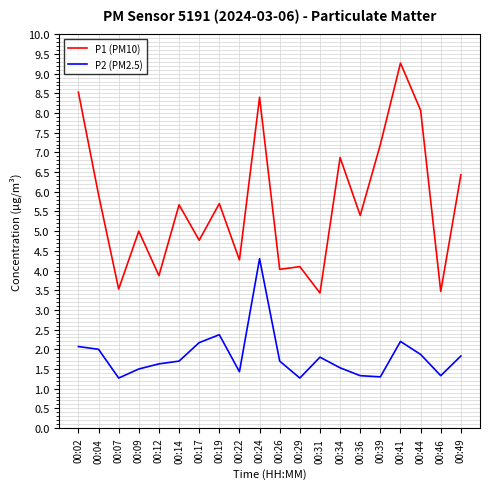

True or false: P1 (PM10) and P2 (PM2.5) cross at least once.

False